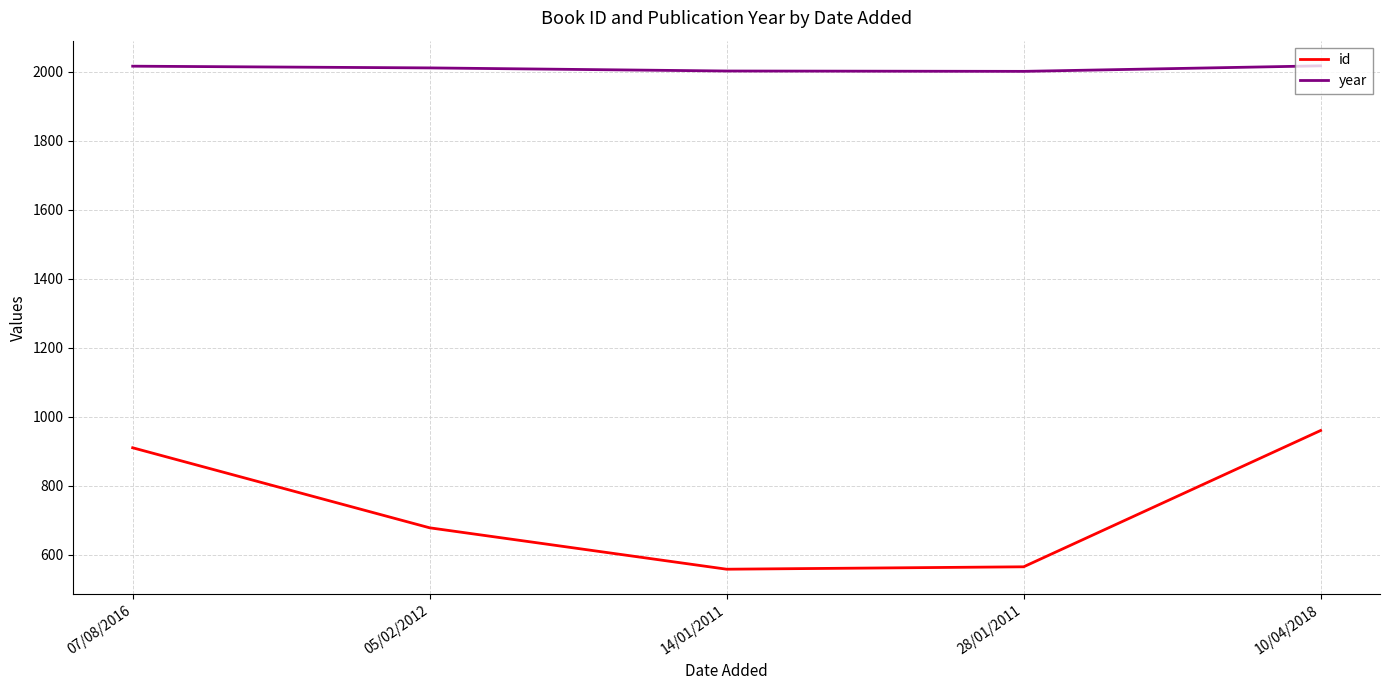

Rank the series by their maximum value, from highest to lowest.

year, id